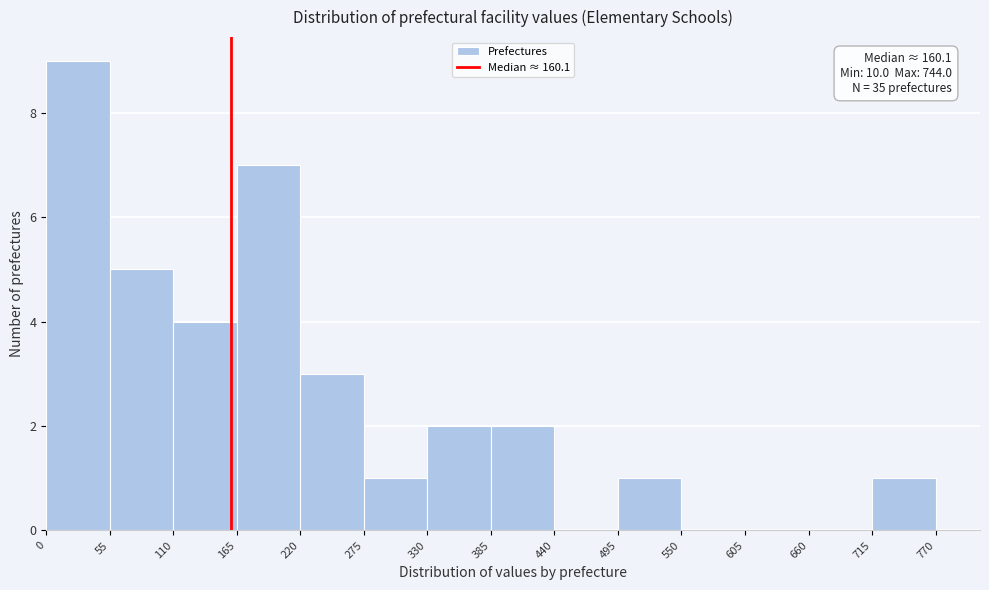

Which range on the x-axis has the tallest bar?

0 to 55